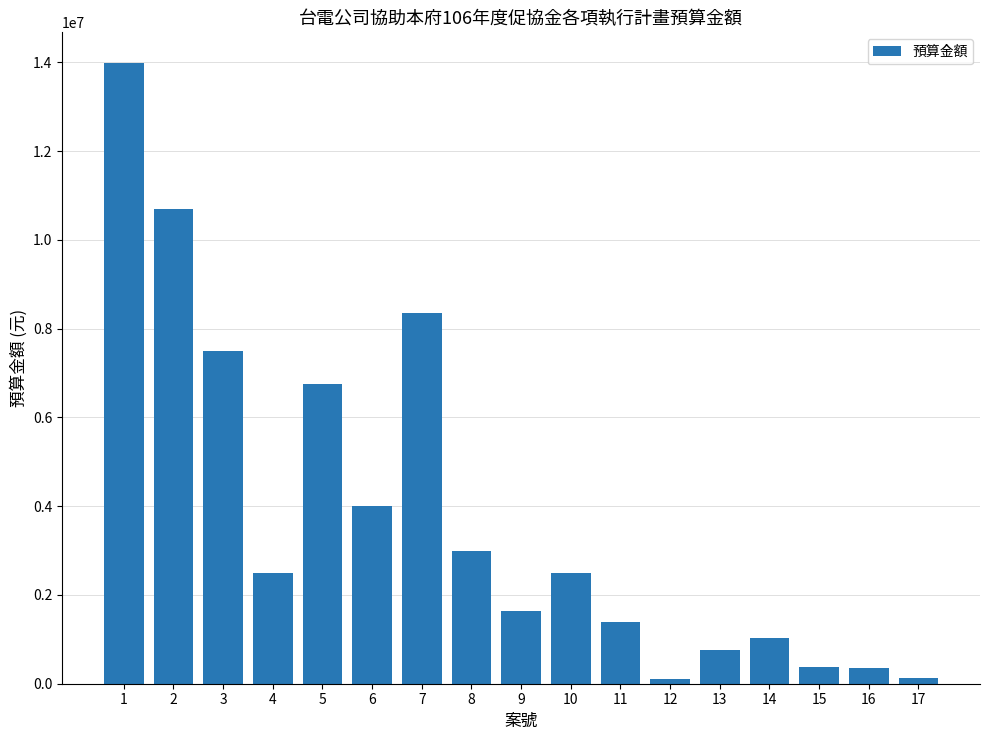

What is the difference between the second highest and minimum values?

10603000